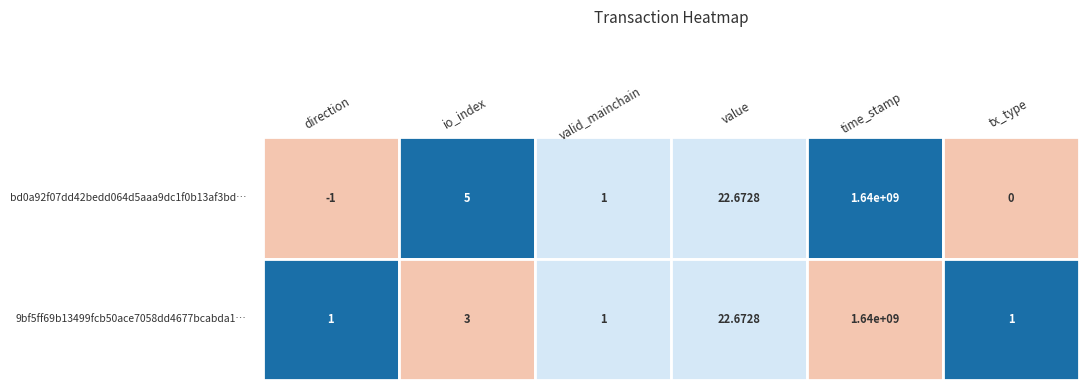

How many values in the 9bf5ff69b13499fcb50ace7058dd4677bcabda1 series are below 3?

3